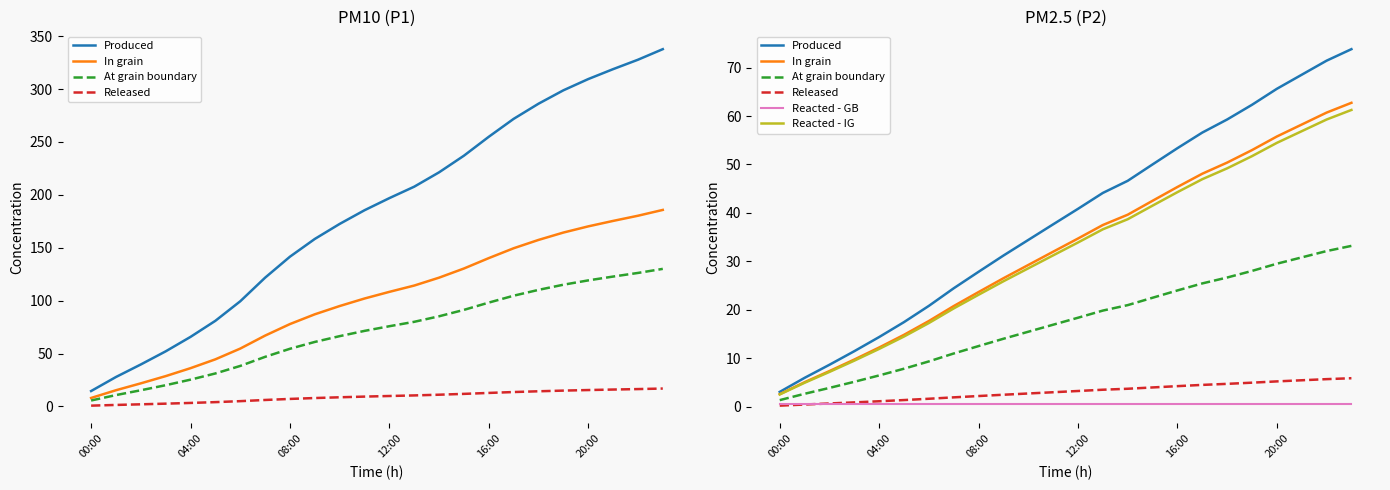

Which series has the largest total across all categories?

Produced